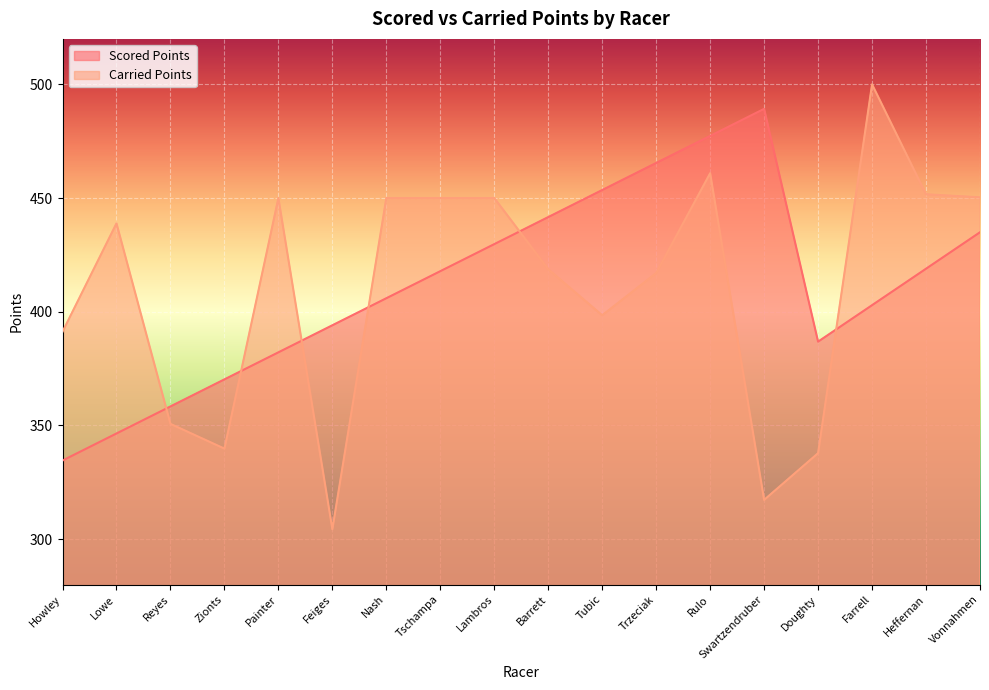

What is the greatest value displayed?

500.0